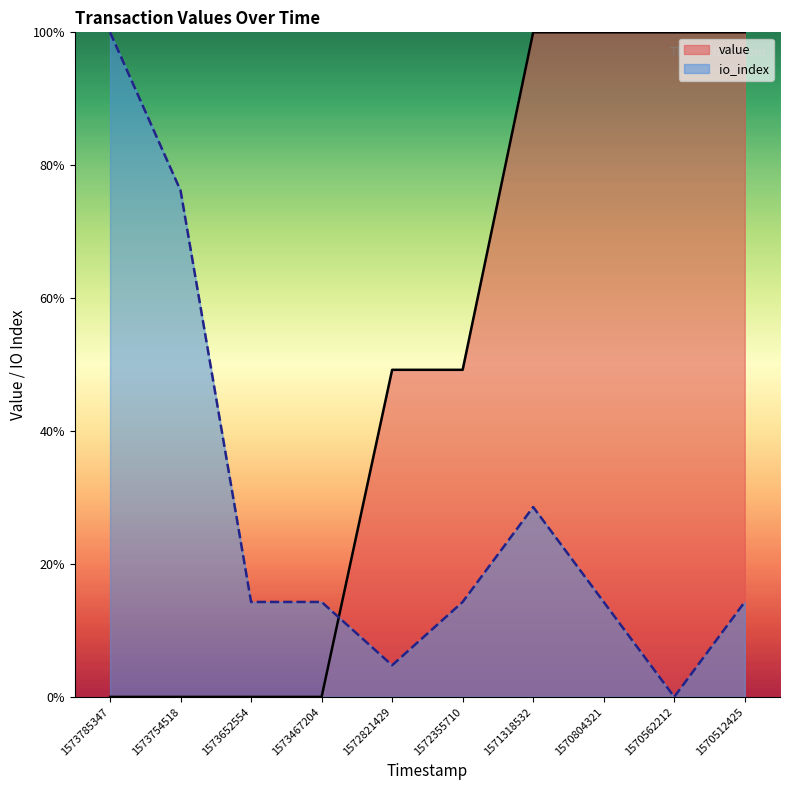

How many times do value and io_index cross each other?

1